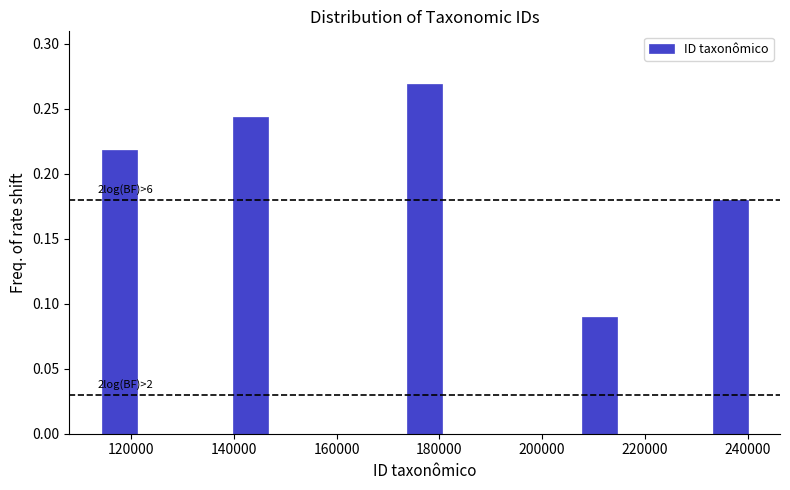

Which range on the x-axis has the tallest bar?

172000 to 182000